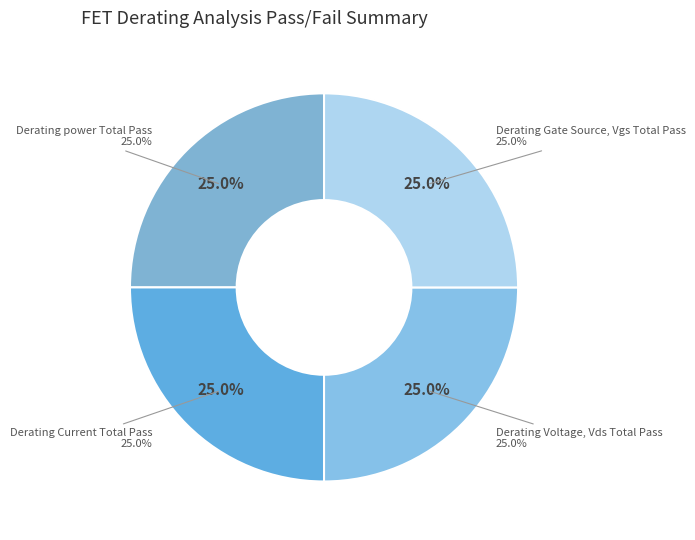

To the nearest percent, what is the combined percentage of Derating Current Total Pass and Derating power Total Pass?

50%